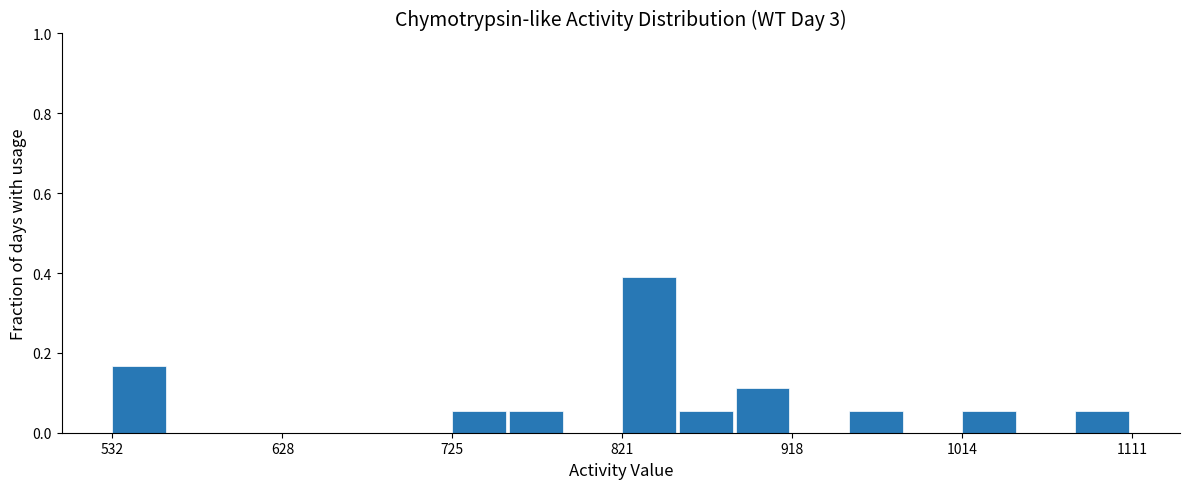

Read against the x-axis, roughly where is the centre of the tallest bar?

840